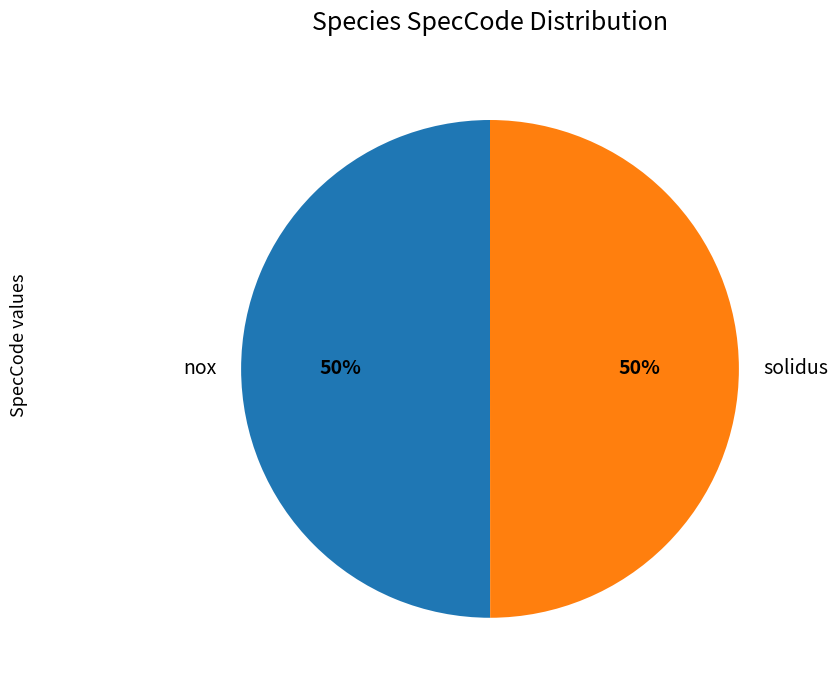

Do solidus and nox together represent more than half of the pie?

Yes